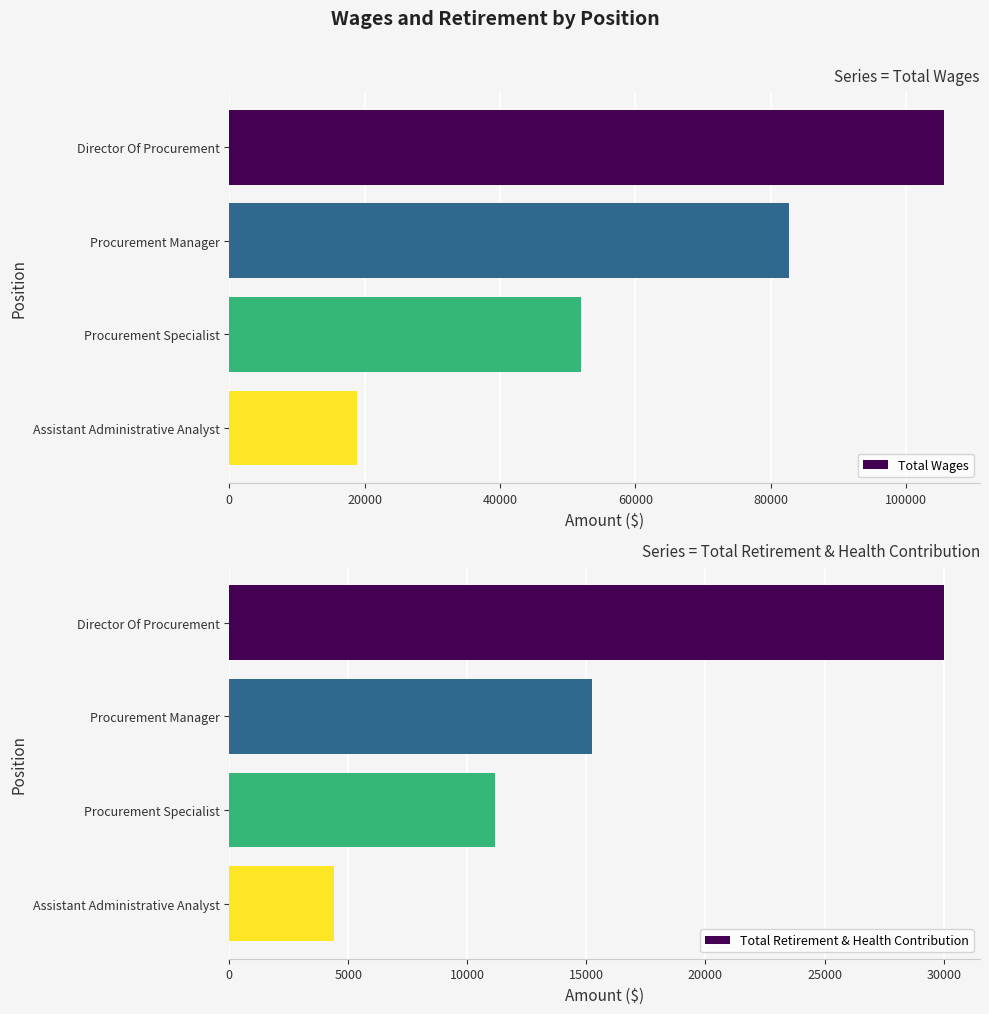

What are all the series names shown in the legend?

Total Wages, Total Retirement & Health Contribution